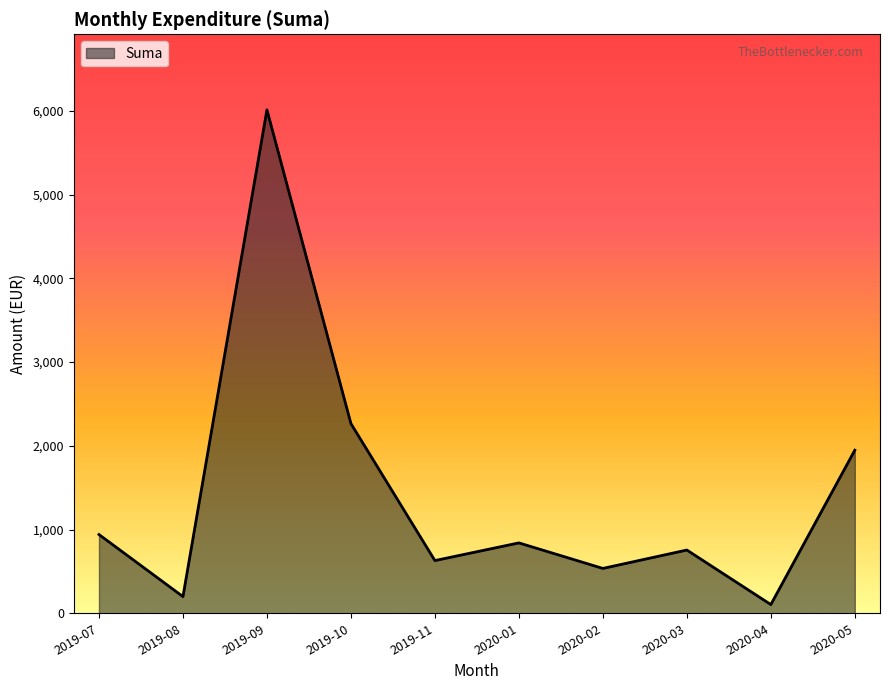

Does the chart display data point markers on the line(s)?

No